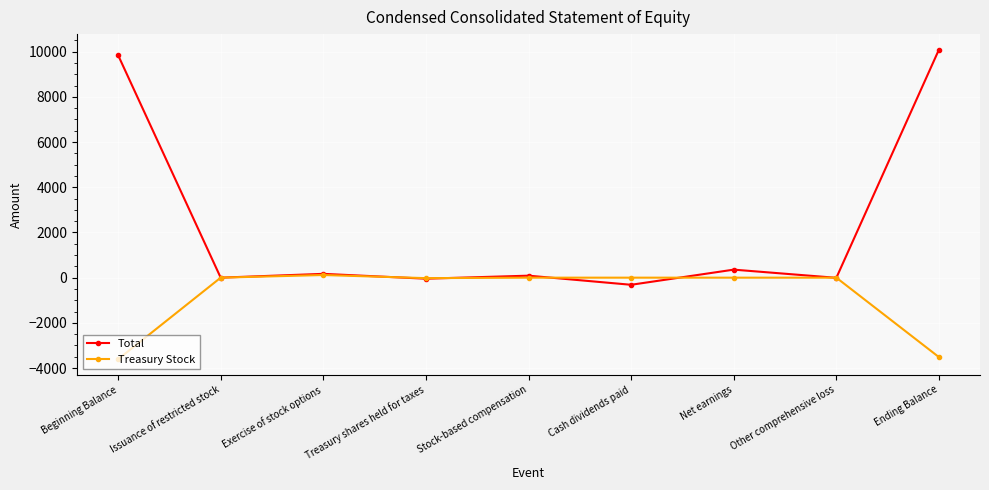

At which category is the sum across all series the highest?

Ending Balance